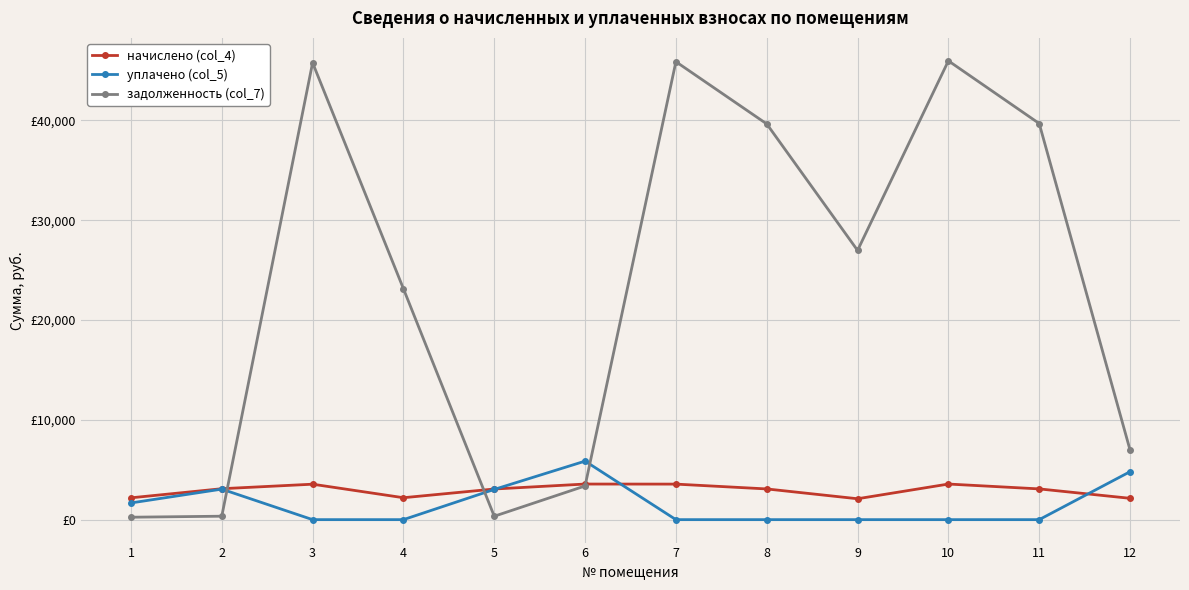

At which label does начислено (col_4) first exceed 3080?

2